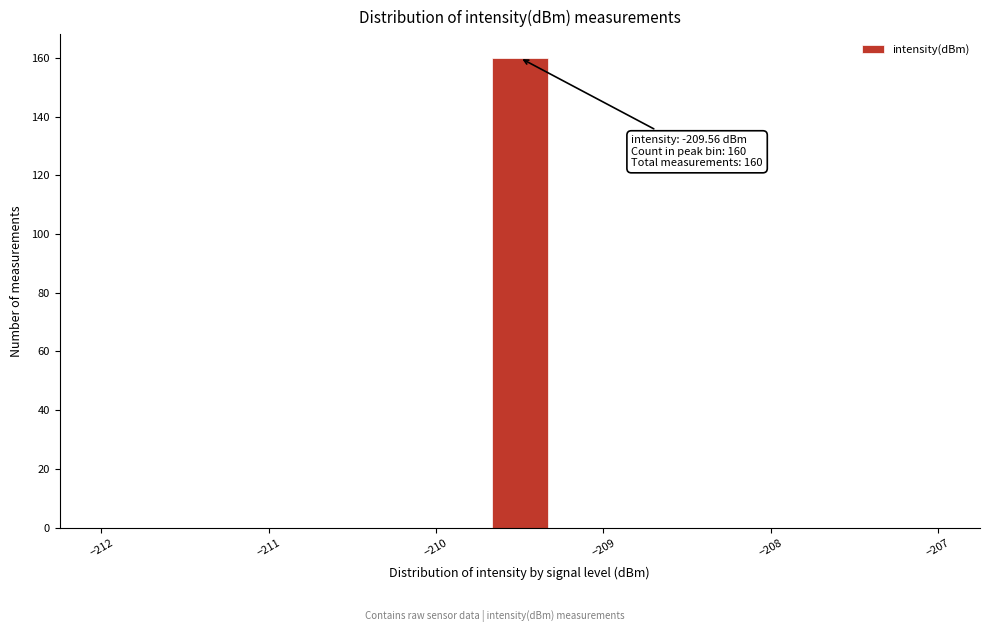

Around what value on the x-axis is the tallest bar? Give the approximate position of its centre, as read against the axis.

-209.5